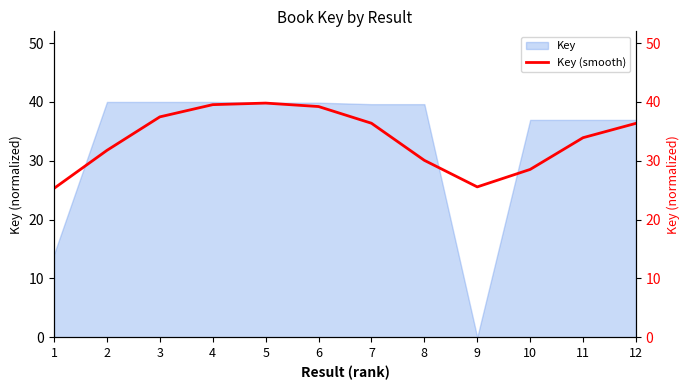

What is the highest value of the Key series?

40.0